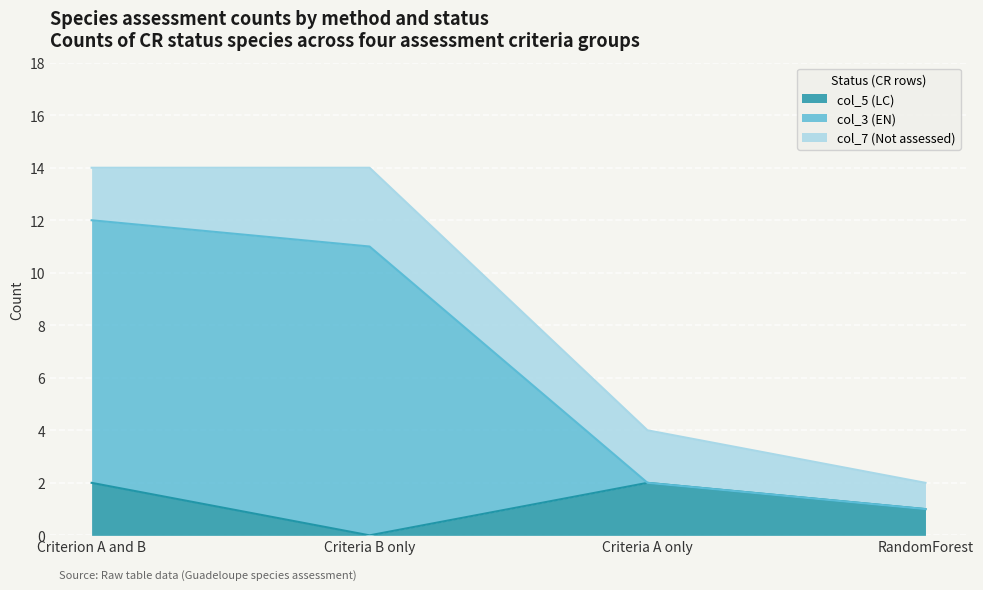

At how many categories does at least one series exceed 11?

2